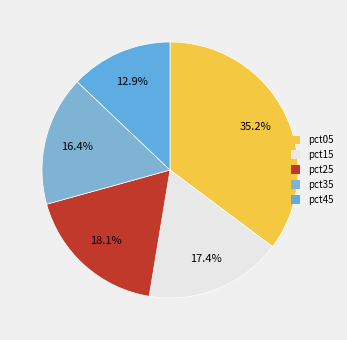

What portion of the pie excludes pct15?

82.6%